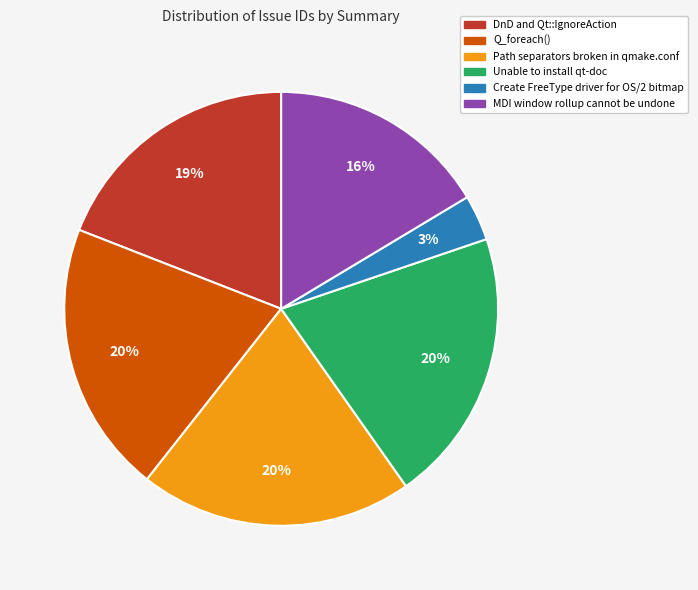

Combined, do Unable to install qt-doc and Path separators broken in qmake.conf account for over 50%?

No